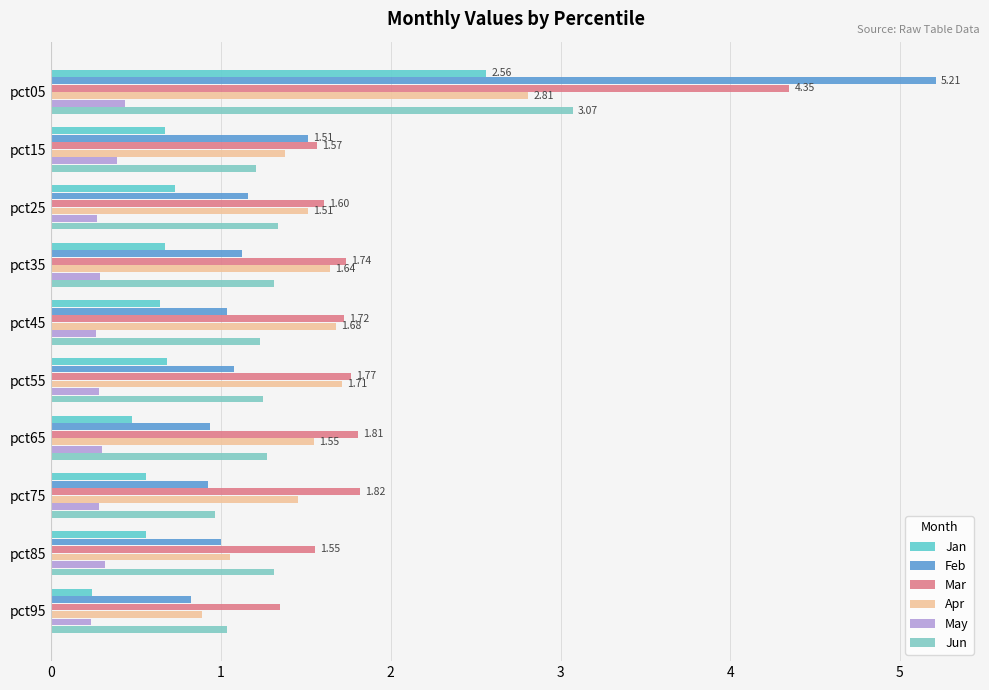

List the labels in order of Mar value, smallest first.

pct95, pct85, pct15, pct25, pct45, pct35, pct55, pct65, pct75, pct05